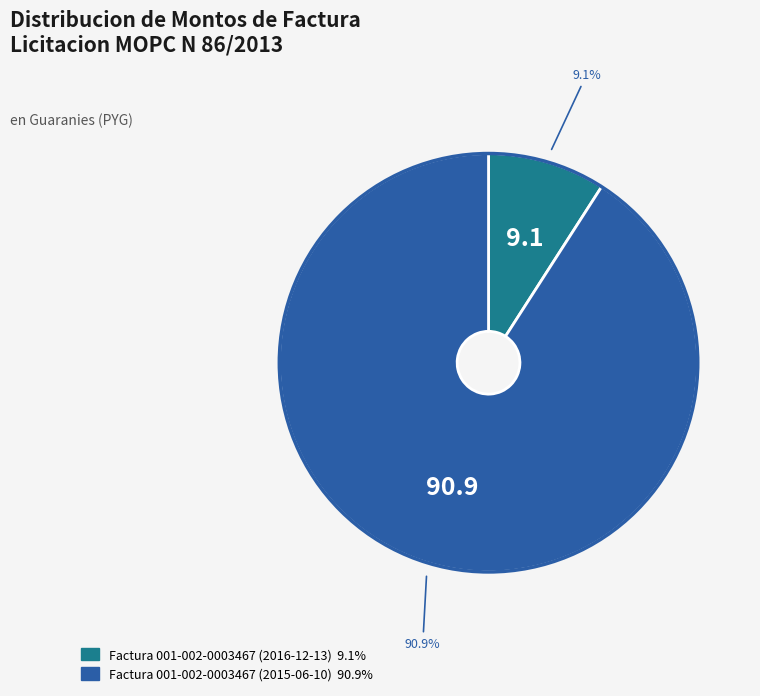

To the nearest percent, what is the combined percentage of Factura 001-002-0003467 (2016-12-13) and Factura 001-002-0003467 (2015-06-10)?

100%